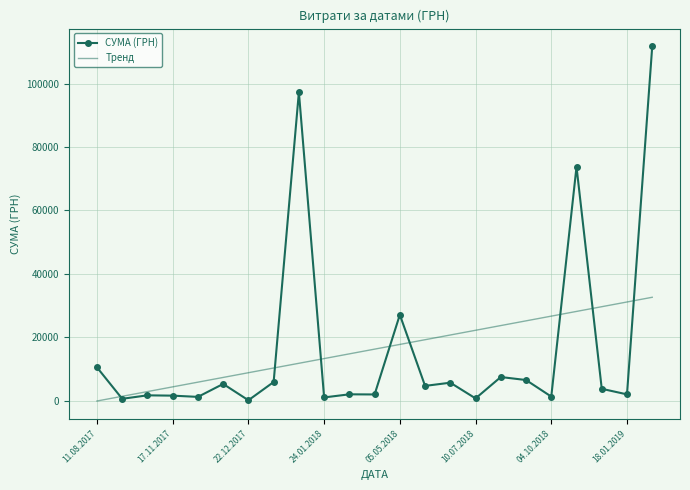

What is the highest value of the Тренд series?

32637.8